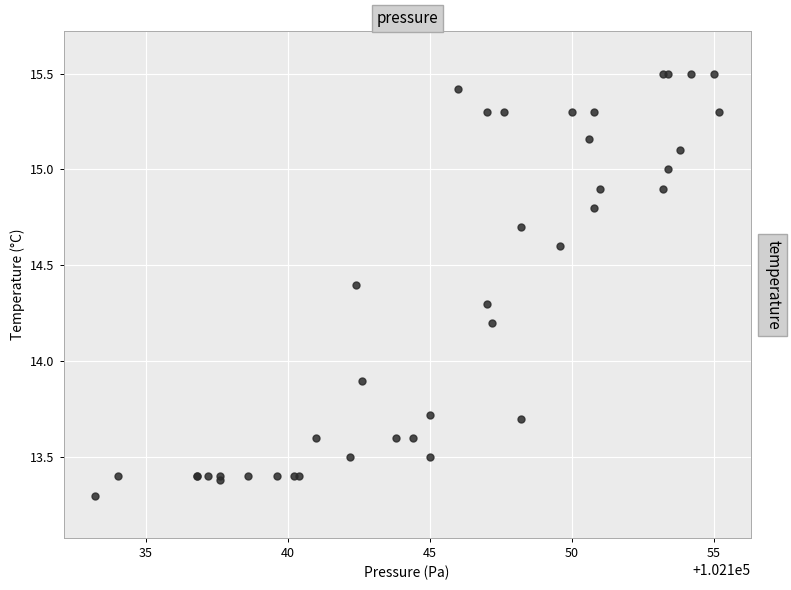

What Y value in the scatter plot is closest to 14?

13.9